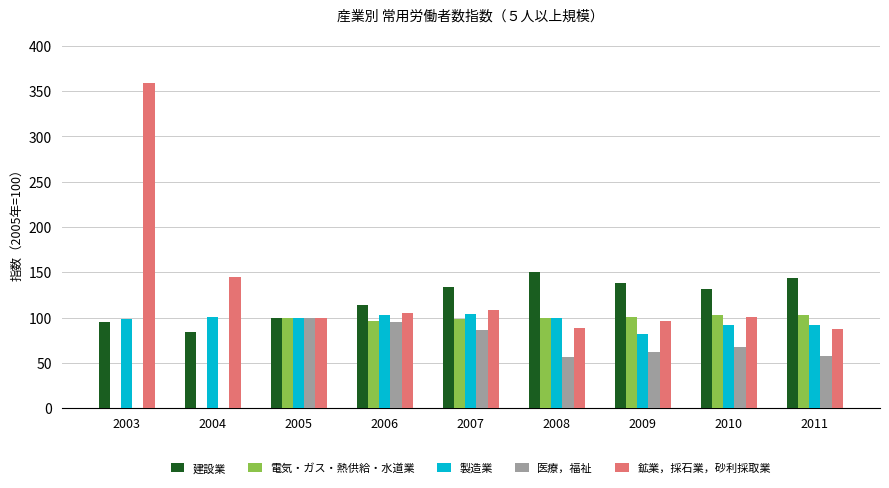

Between 2003 and 2004, which series saw the biggest shift?

鉱業，採石業，砂利採取業